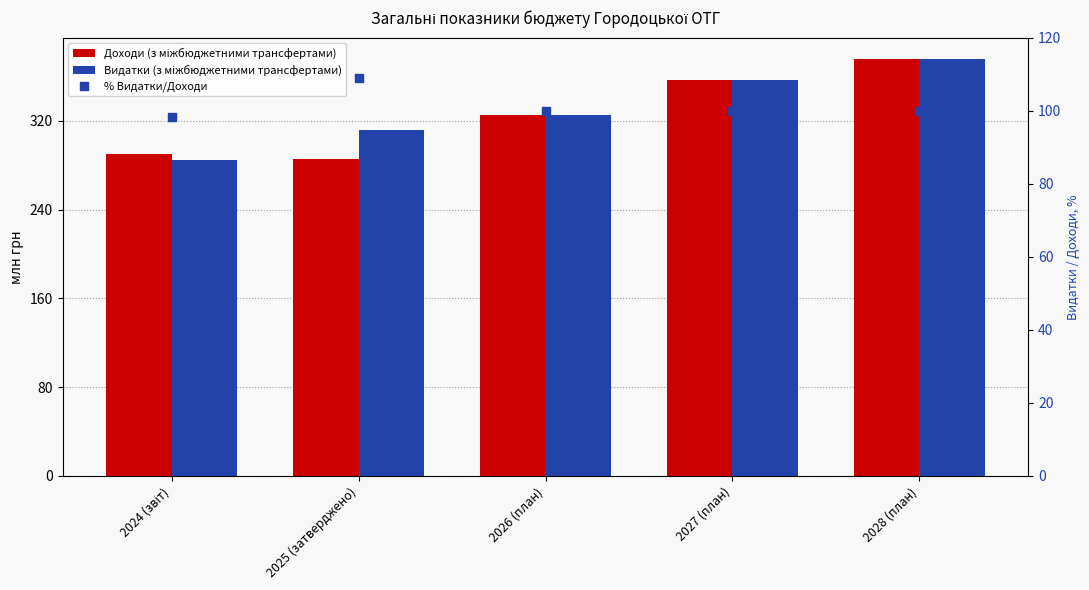

Which series contains the highest Y value?

Доходи (з міжбюджетними трансфертами)